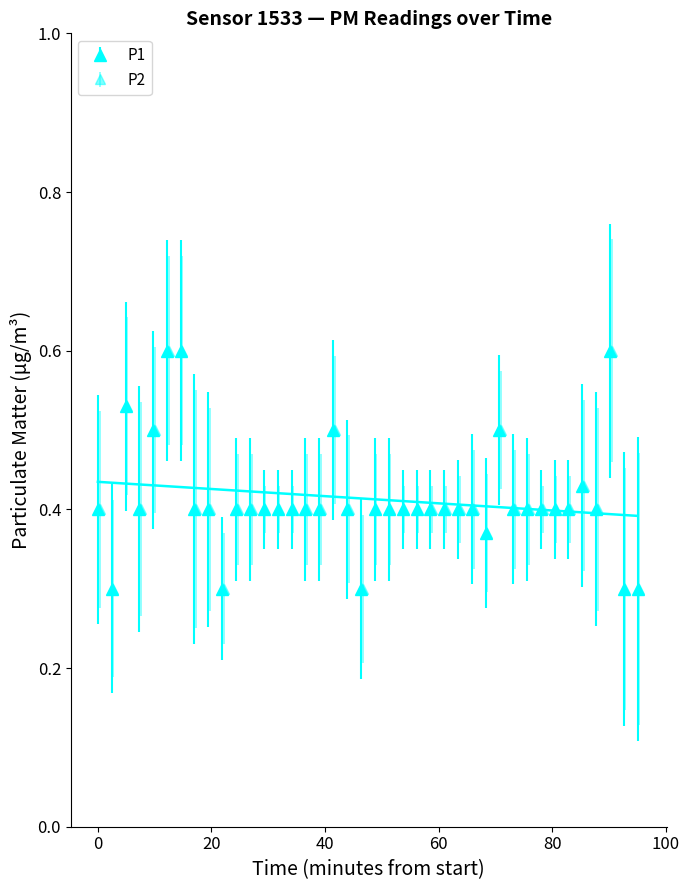

Reading left to right, transcribe all the data shown in this chart.

P1: 0.4	0.3	0.5	0.4	0.5	0.6	0.6	0.4	0.4	0.3	0.4	0.4	0.4	0.4	0.4	0.4	0.4	0.5	0.4	0.3	0.4	0.4	0.4	0.4	0.4	0.4	0.4	0.4	0.4	0.5	0.4	0.4	0.4	0.4	0.4	0.4	0.4	0.6	0.3	0.3
P2: 0.4	0.3	0.5	0.4	0.5	0.6	0.6	0.4	0.4	0.3	0.4	0.4	0.4	0.4	0.4	0.4	0.4	0.5	0.4	0.3	0.4	0.4	0.4	0.4	0.4	0.4	0.4	0.4	0.4	0.5	0.4	0.4	0.4	0.4	0.4	0.4	0.4	0.6	0.3	0.3